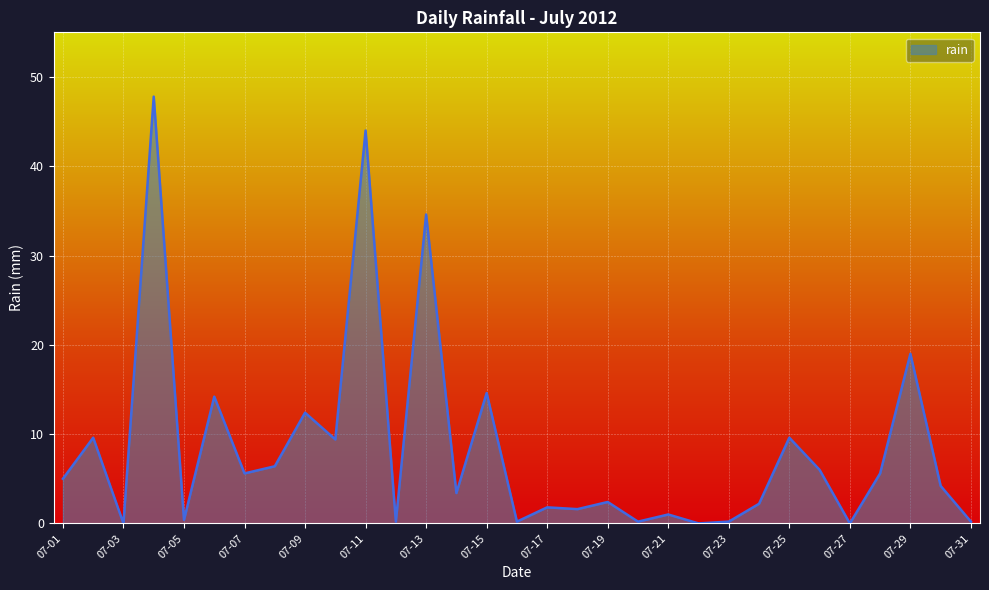

What is the difference between the maximum and minimum values?

47.8